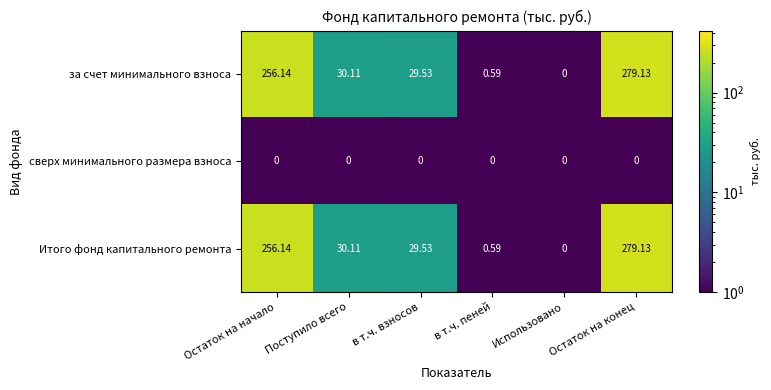

At which category does the chart reach its peak across all series?

Остаток на конец